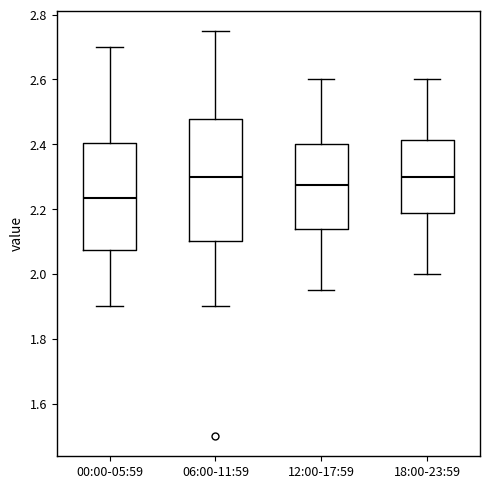

Where is the lower edge of the box for 18:00-23:59 on the y-axis? The values are not printed on the chart, so give them approximately, as read against the axis.

2.18